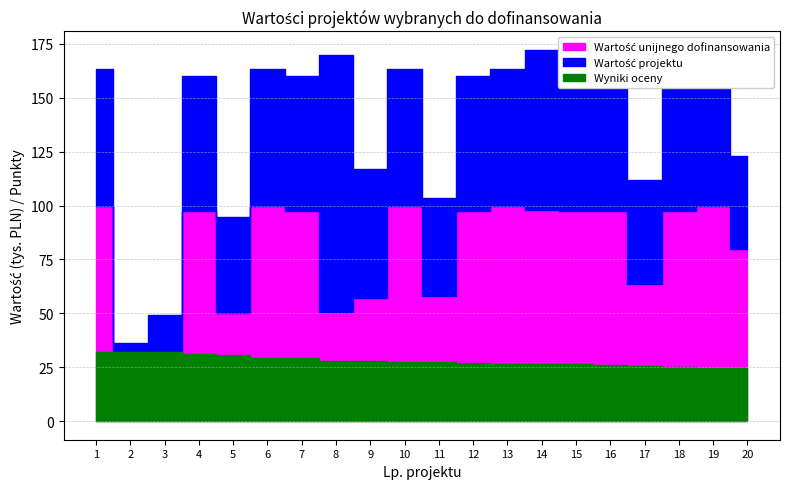

At which label is Wartość projektu closest to 104242?

11